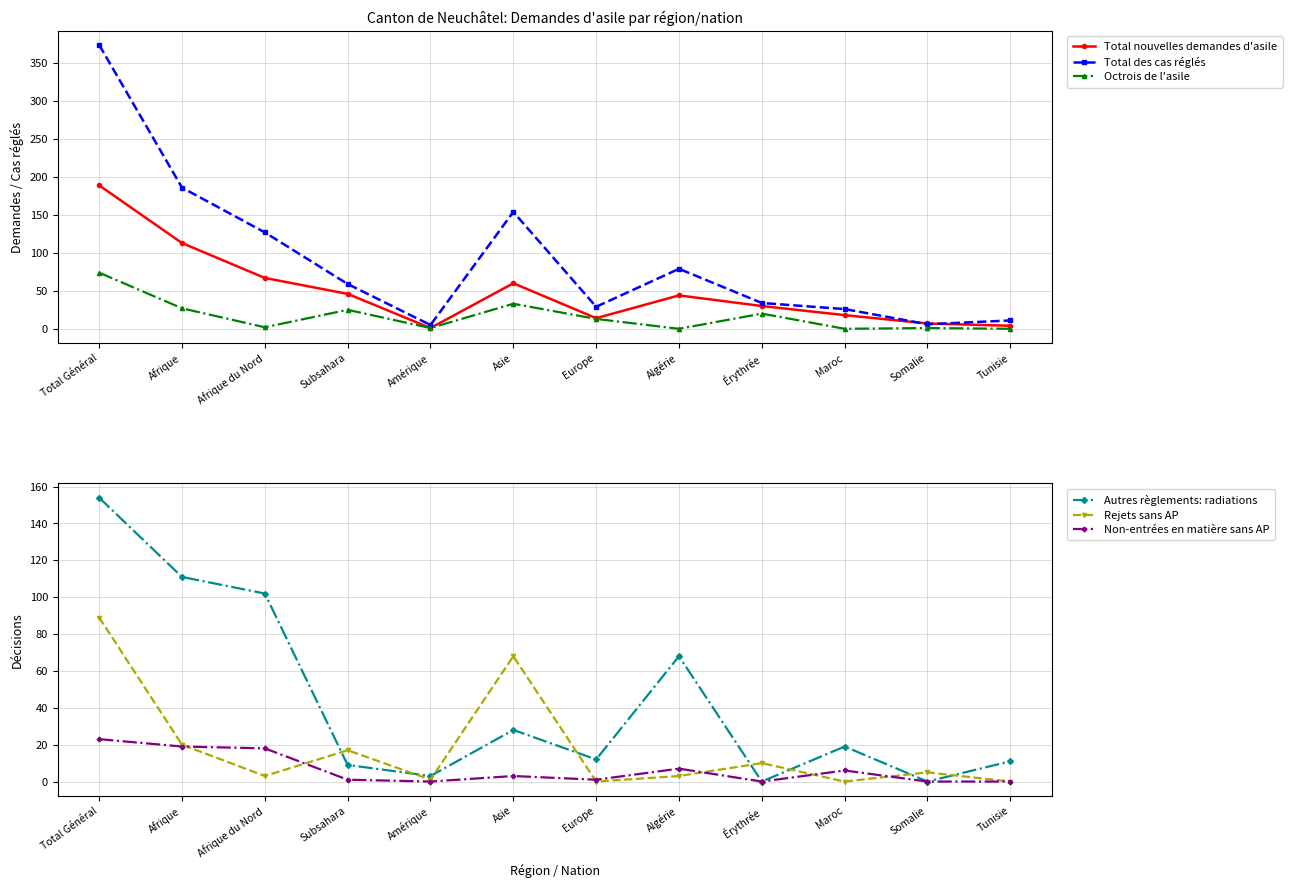

What is the label of the 3rd point from the right?

Maroc